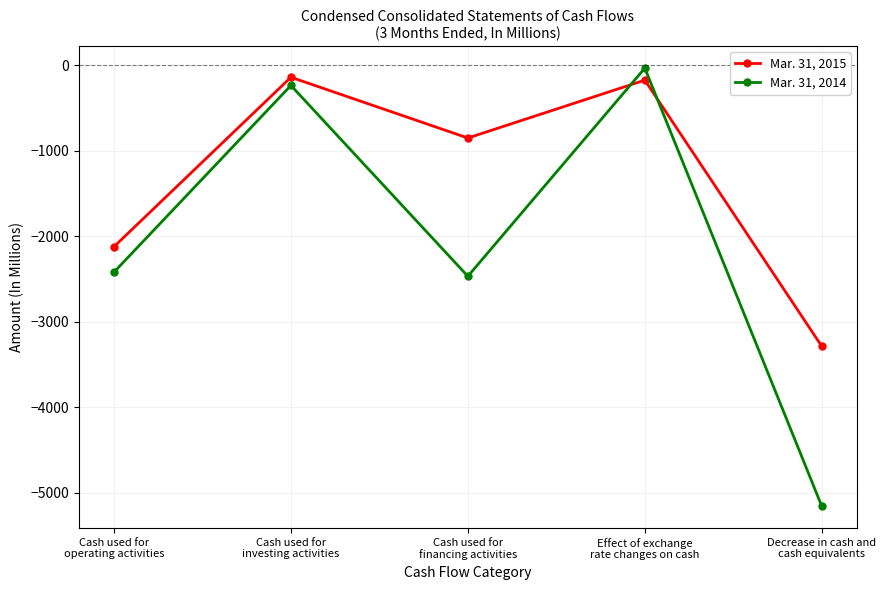

How many interior local peaks does the Mar. 31, 2015 series have?

2